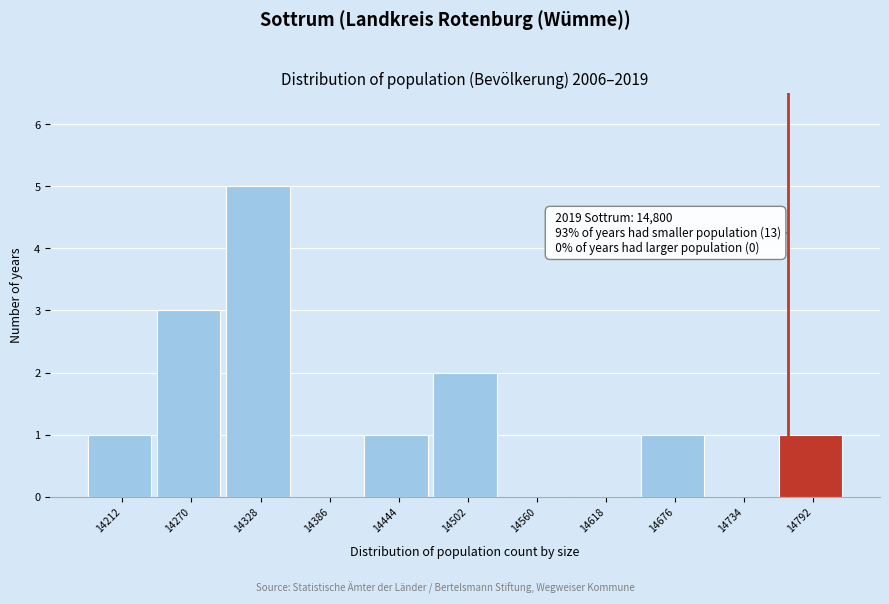

Reading left to right, what are all the values shown in this chart?

14212=1	14270=3	14328=5	14386=0	14444=1	14502=2	14560=0	14618=0	14676=1	14734=0	14792=1